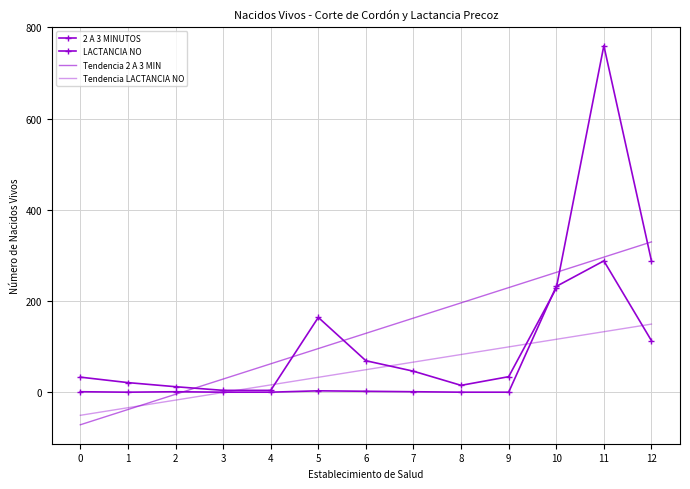

Is it true that Tendencia LACTANCIA NO equals 116.0 at 10?

True